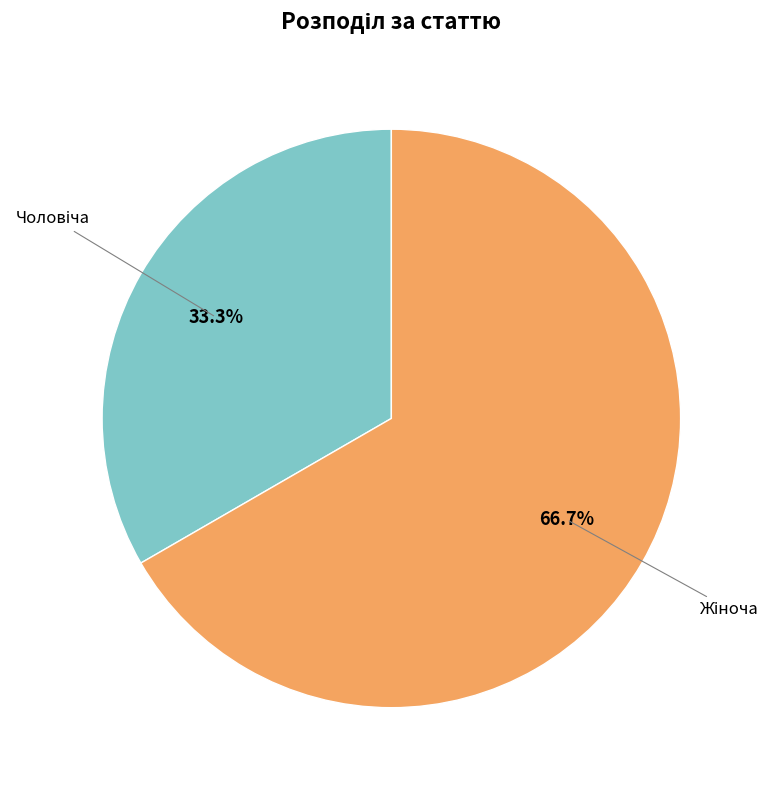

Does any single category account for the majority?

Yes